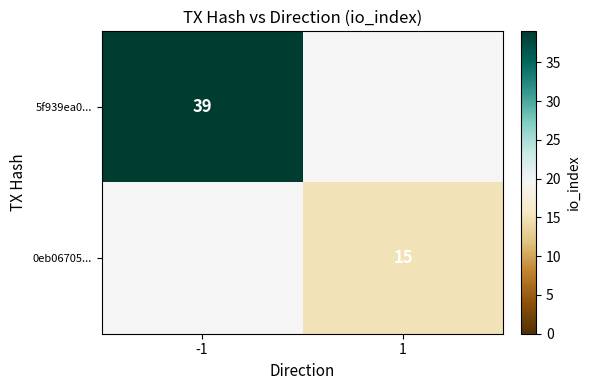

True or false: 5f939ea0... has a value of 64 at -1.

False